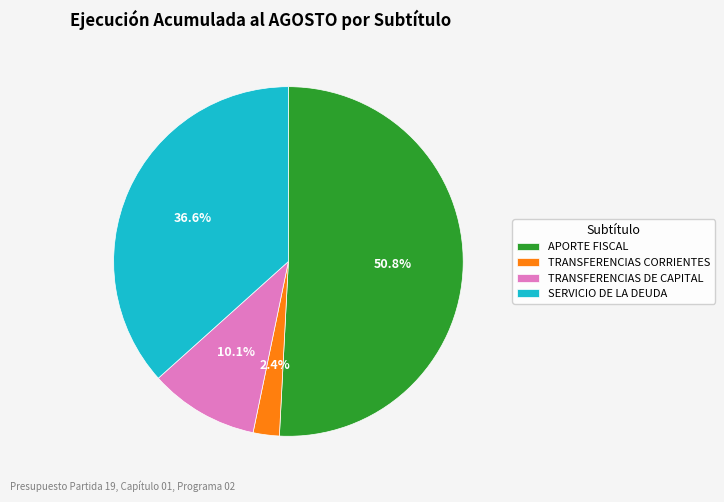

What is the largest slice in the pie chart?

APORTE FISCAL